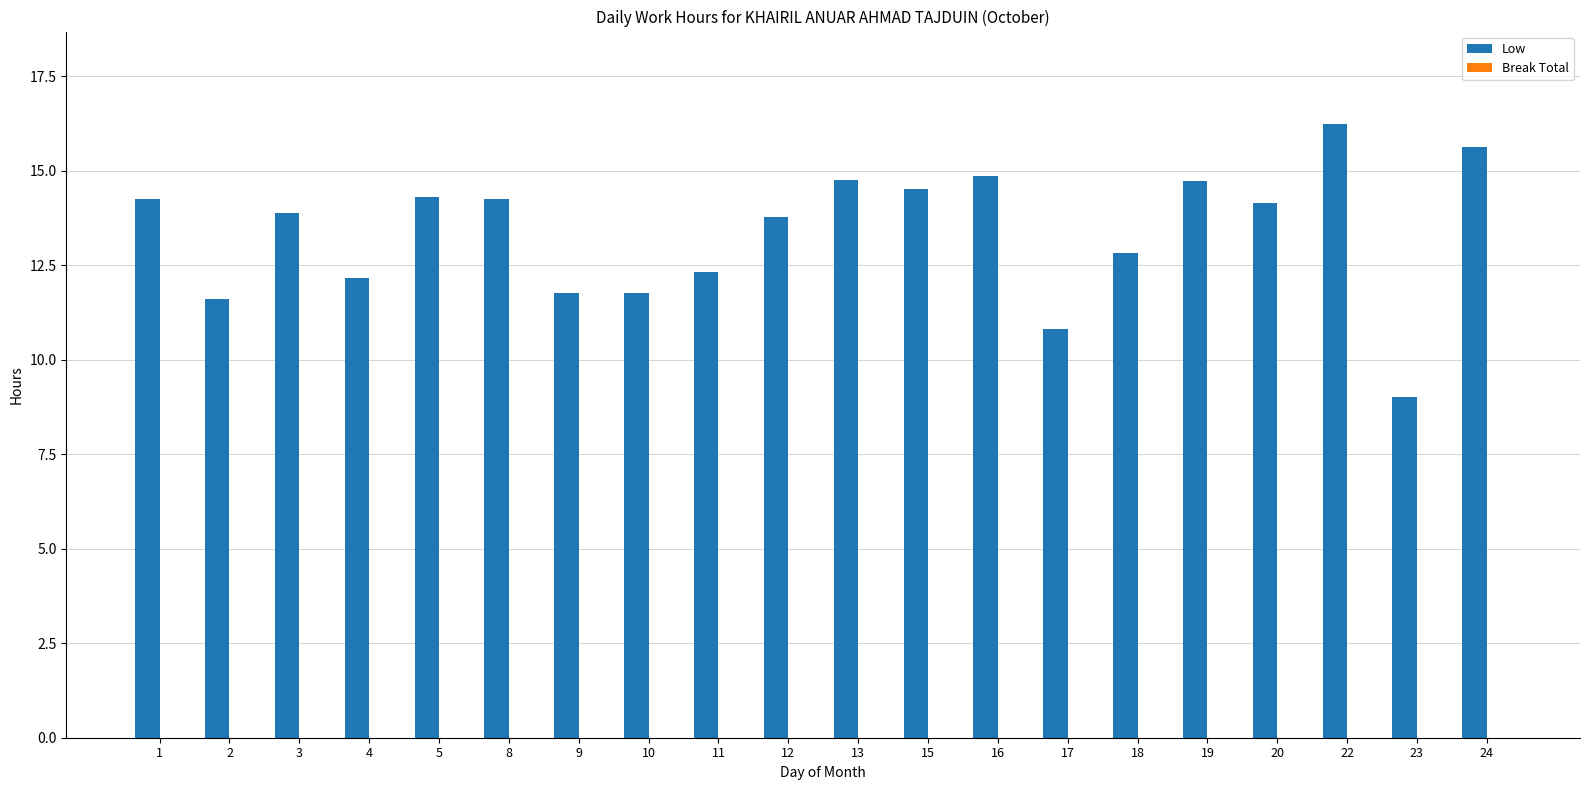

Which has a higher value, 3 or 24?

24